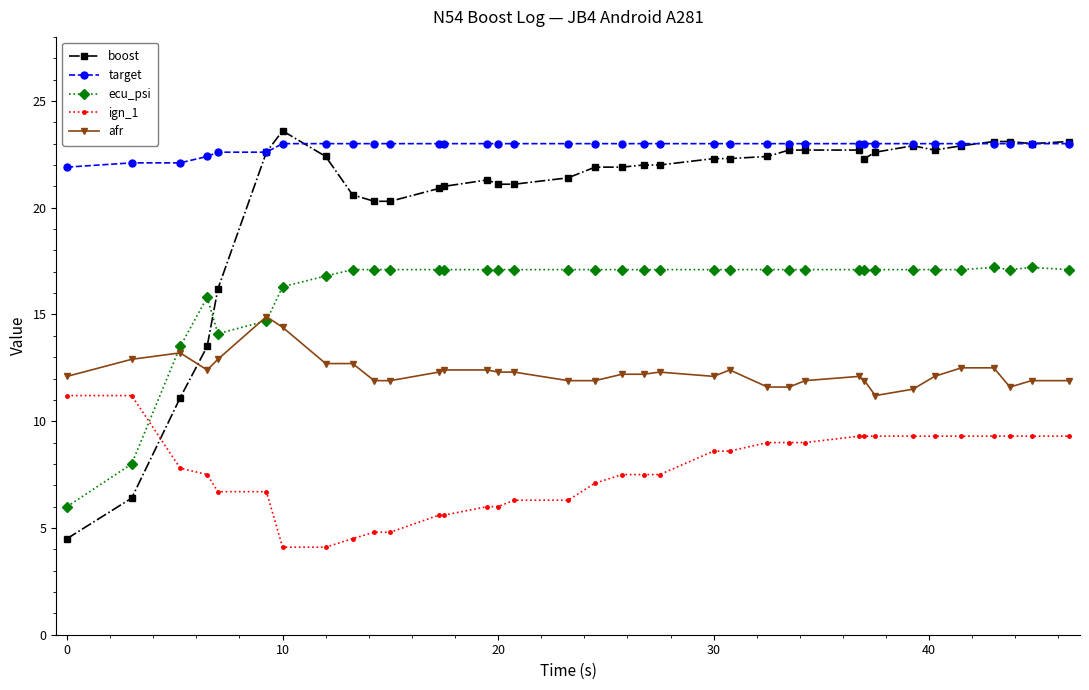

What is the minimum value for ecu_psi?

6.0